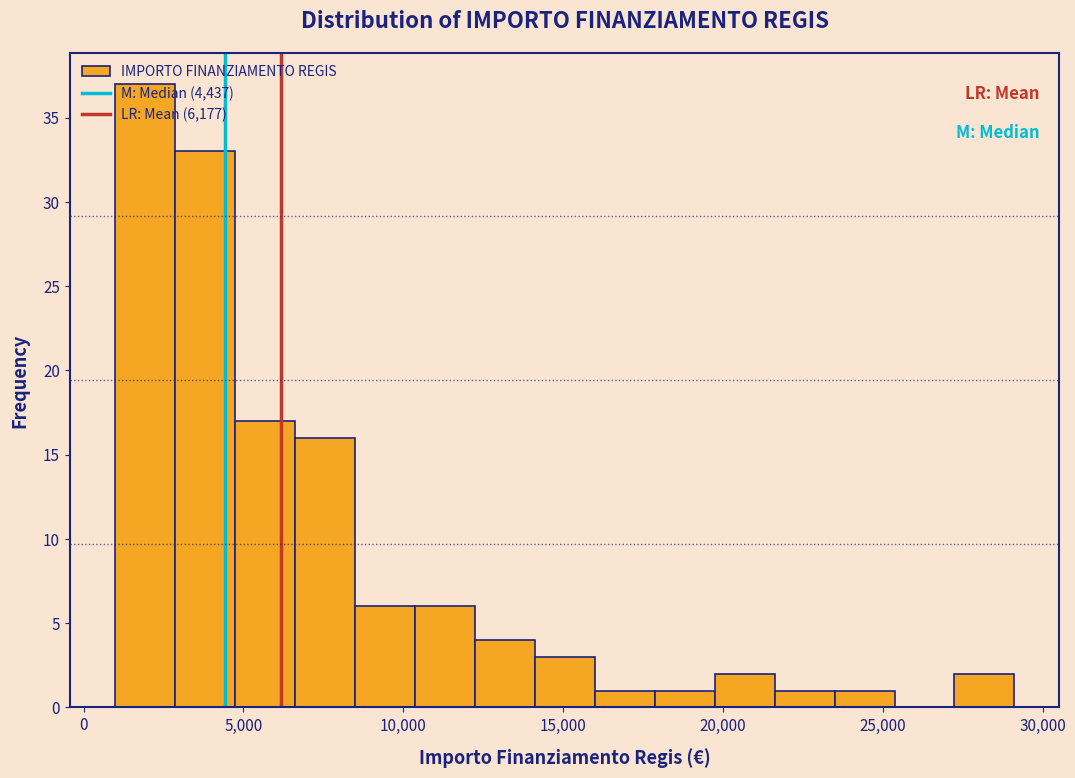

Read against the x-axis, roughly where is the centre of the tallest bar?

2000